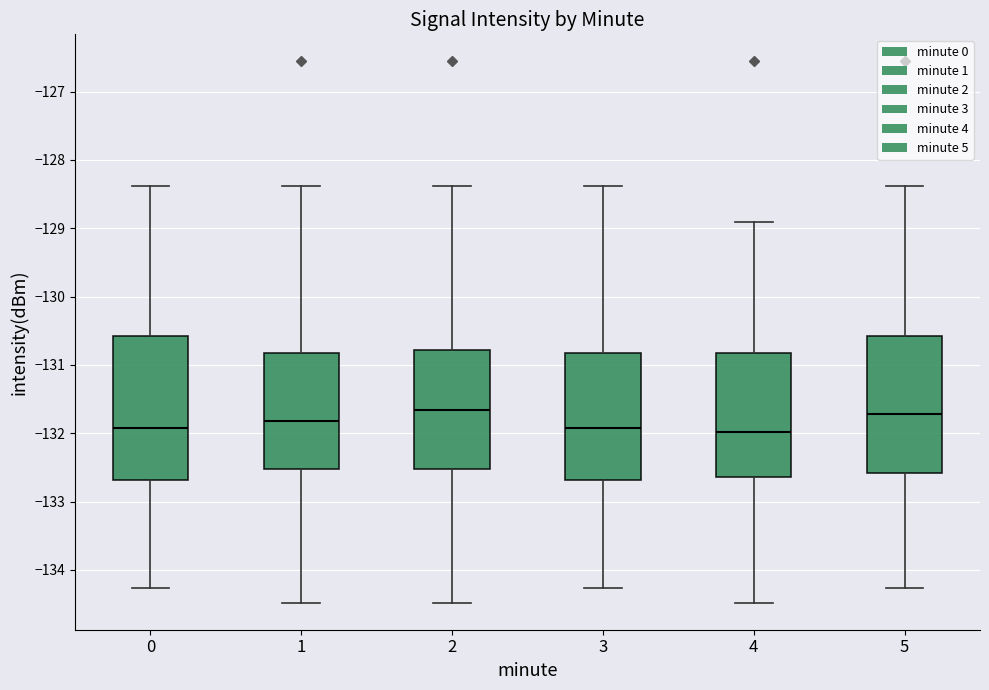

Which box is the tallest, from its lower edge to its upper edge?

0